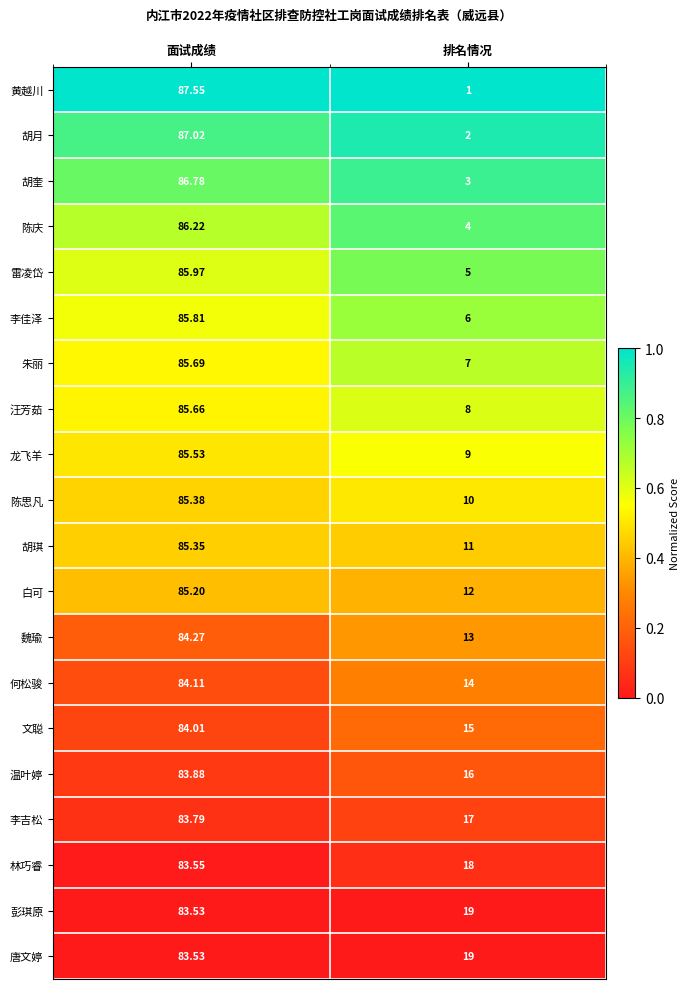

At which label does 何松骏 reach its peak?

面试成绩